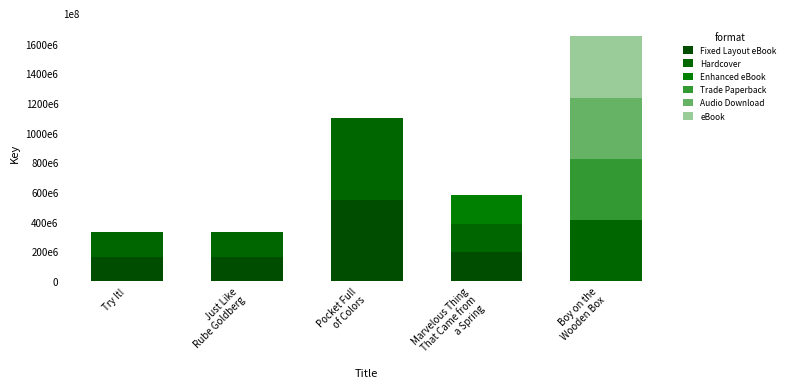

What is the value of the Fixed Layout eBook bar at the 4th from the left?

192863168